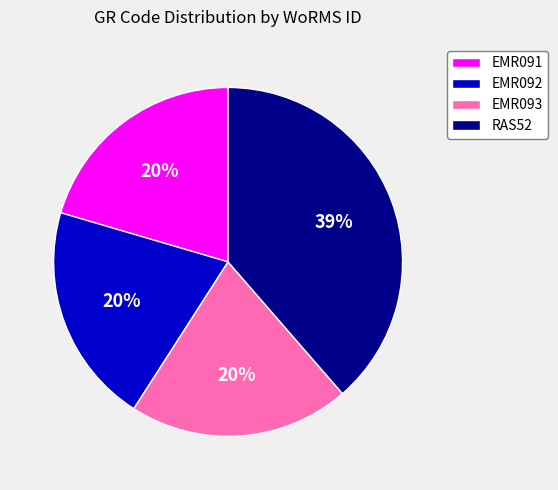

Approximately how many times larger is the value at EMR091 compared to RAS52?

0.5